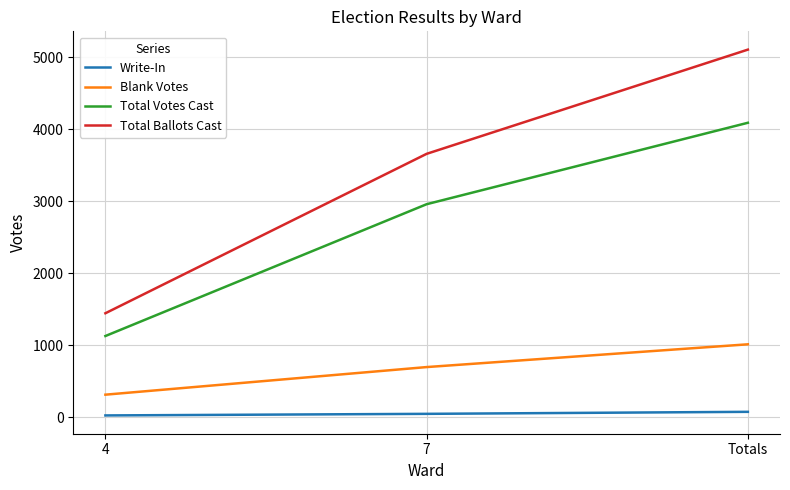

Is the value of Write-In at 7 greater than the value of Total Votes Cast at 7?

No